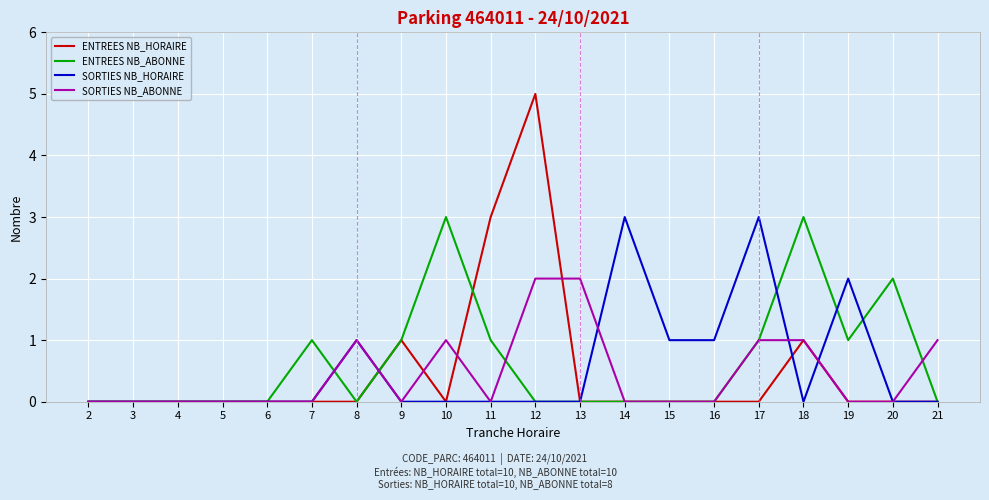

What is the maximum value shown in the chart?

5